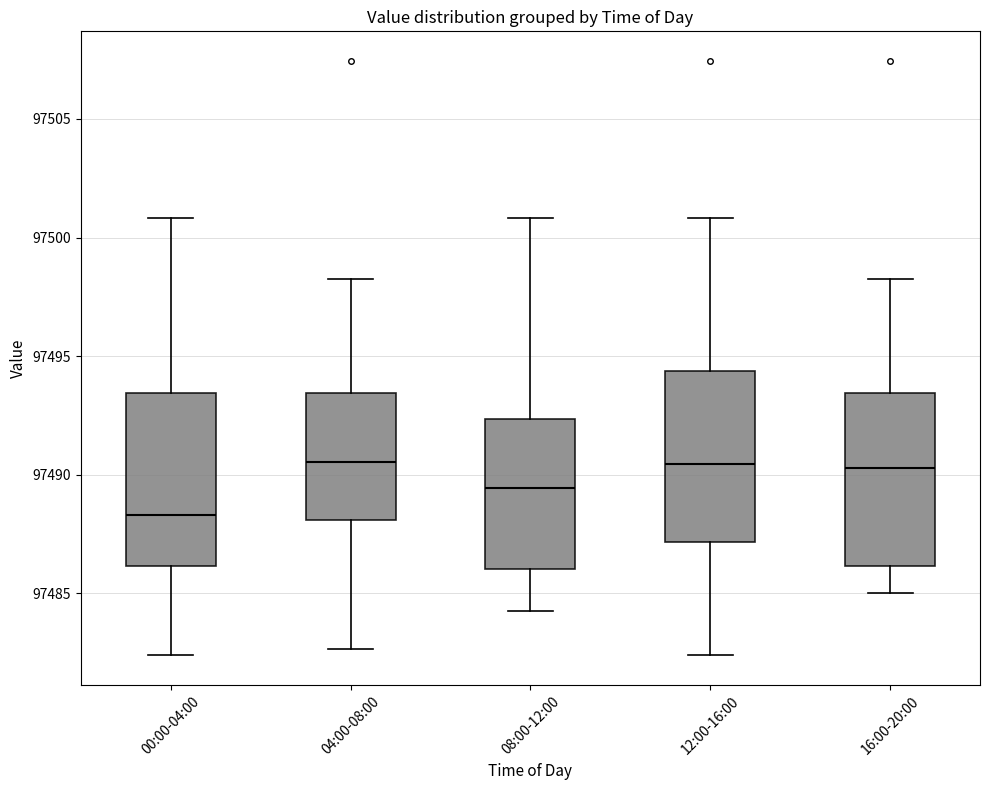

Where does the upper whisker of the box for 04:00-08:00 end on the y-axis? The values are not printed on the chart, so give them approximately, as read against the axis.

97498.5